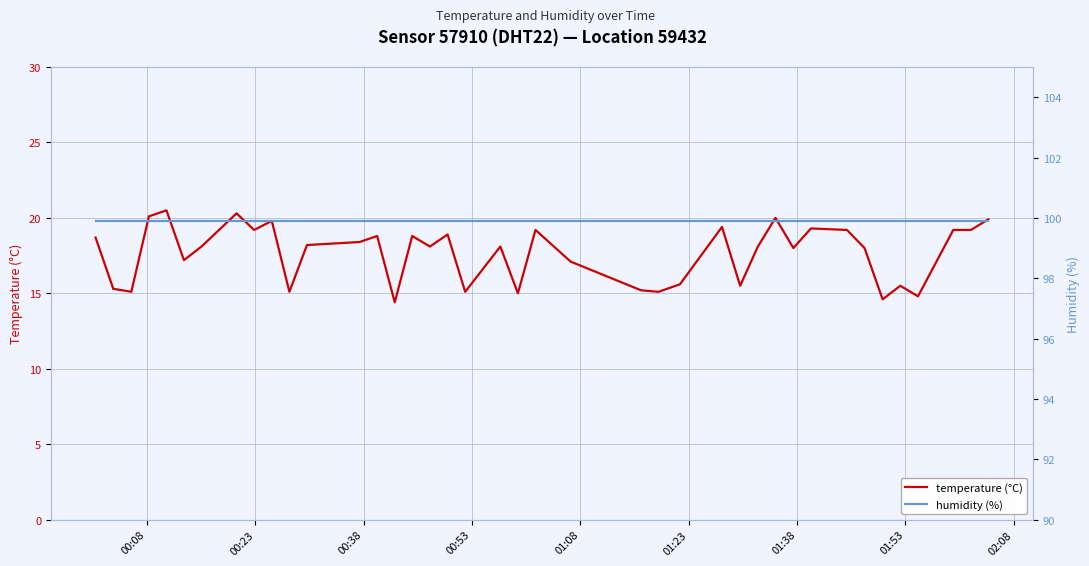

True or false: humidity (%) and temperature (°C) intersect in this chart.

False